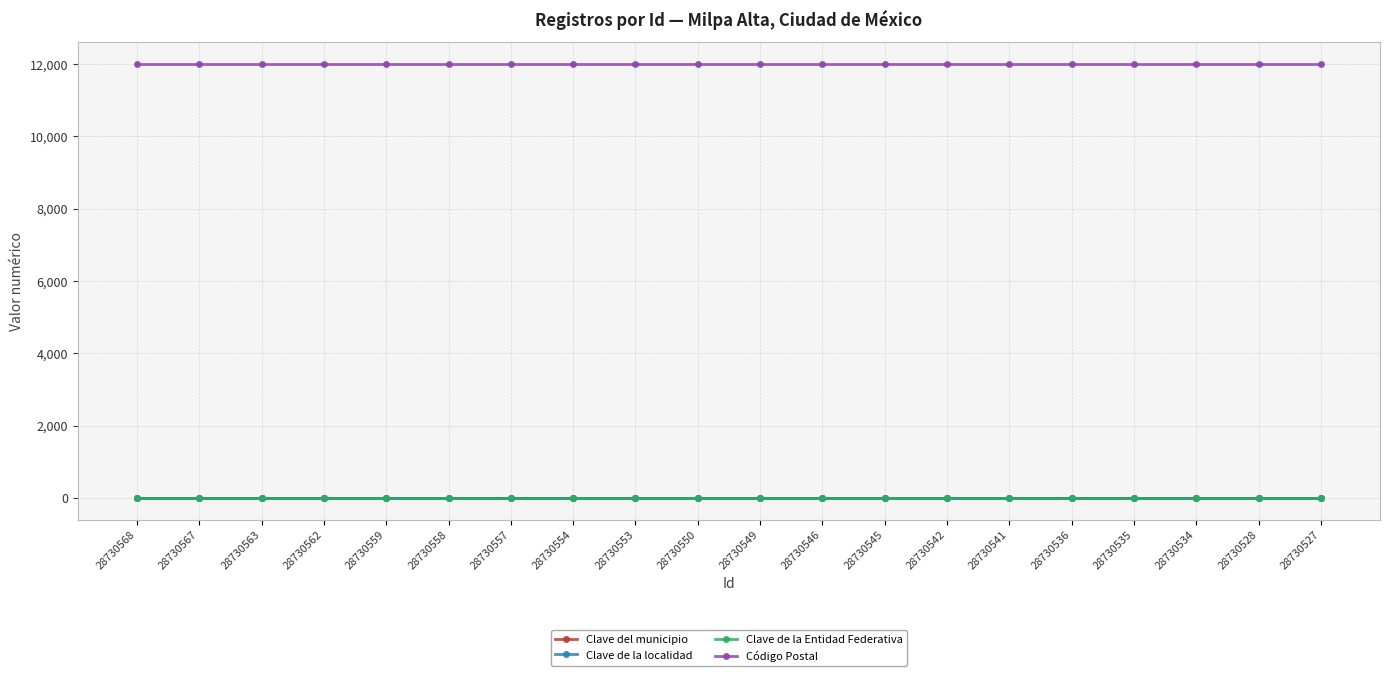

What is the average value of the Clave de la Entidad Federativa series?

9